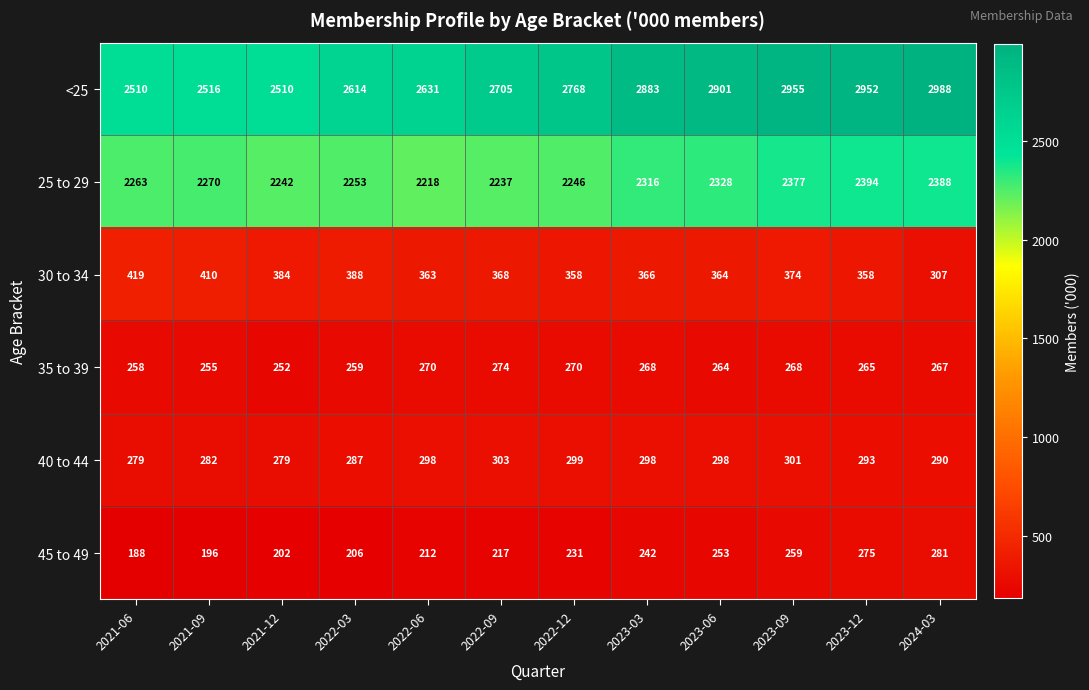

What is the spread (max minus min) of values at 2022-06?

2419